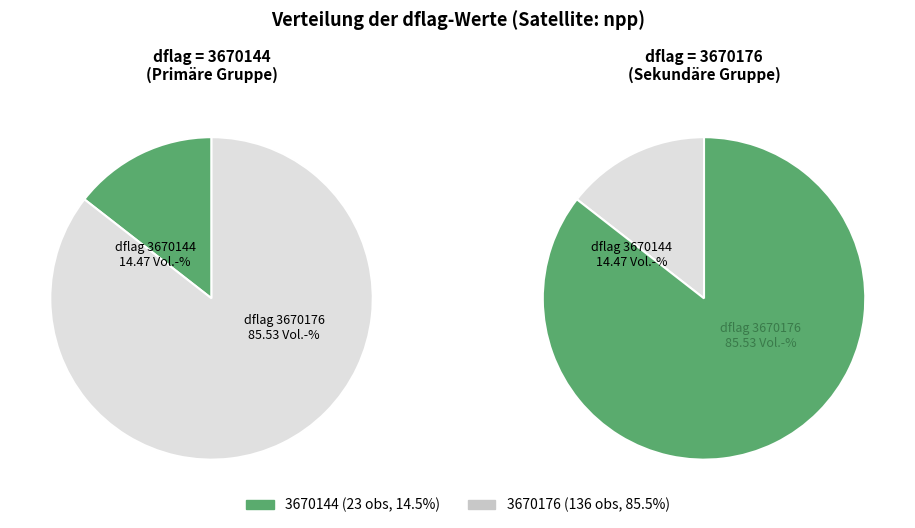

Does 3670176 account for over 50% of the chart?

Yes